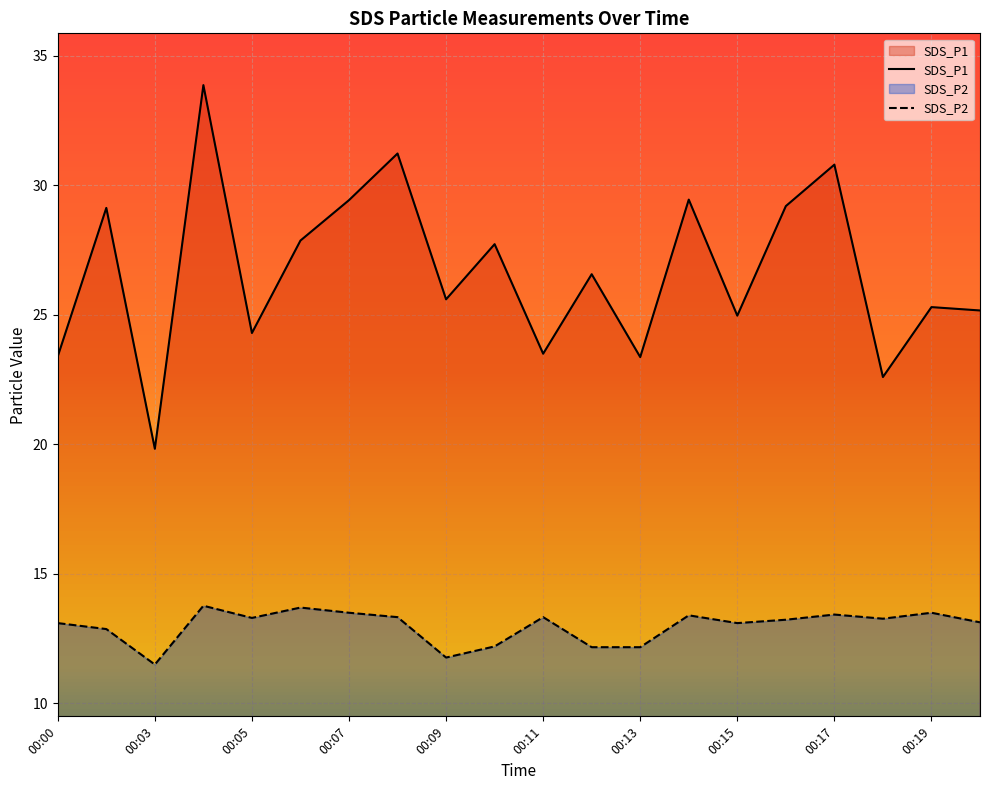

How many interior local valleys does the SDS_P1 series have?

7